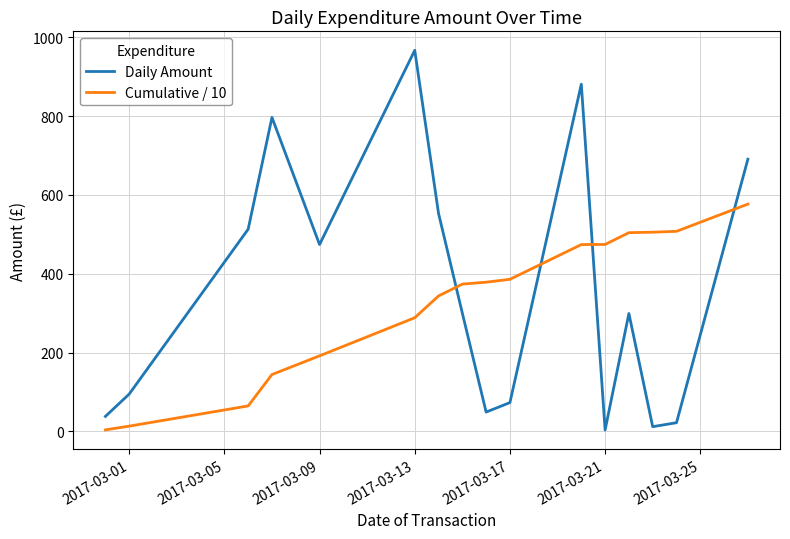

True or false: Cumulative / 10 and Daily Amount cross at least once.

True